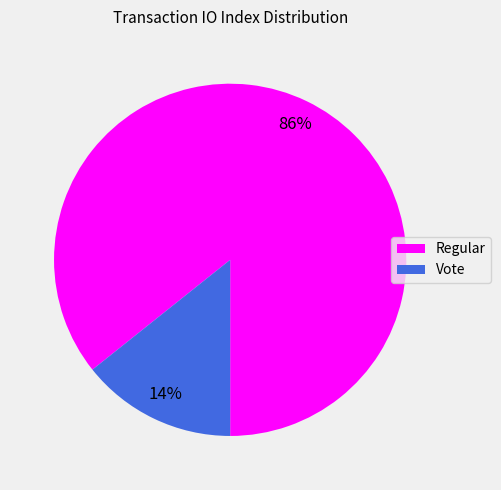

To the nearest percent, what is the average slice percentage?

50%